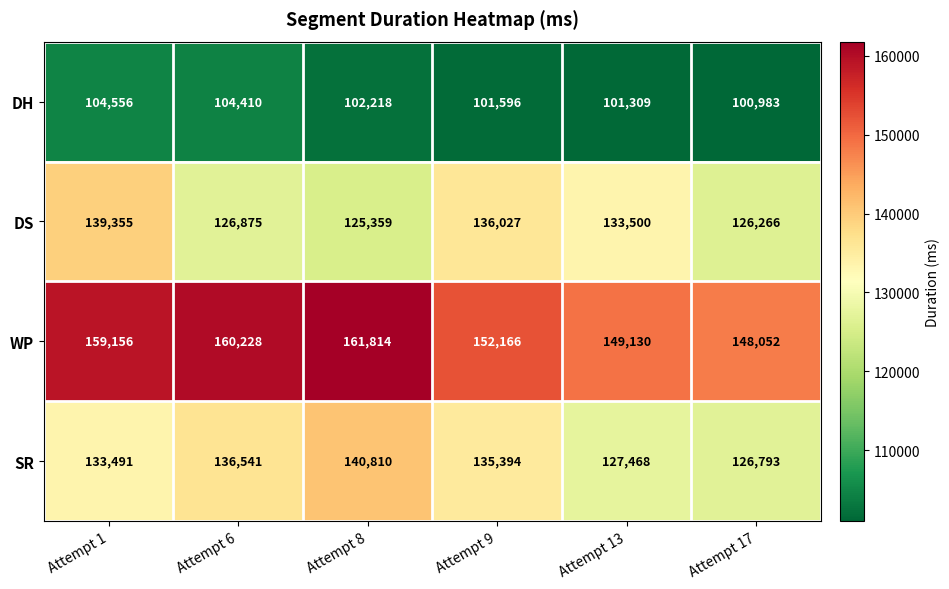

Is it true that WP equals 148052 at Attempt 17?

True